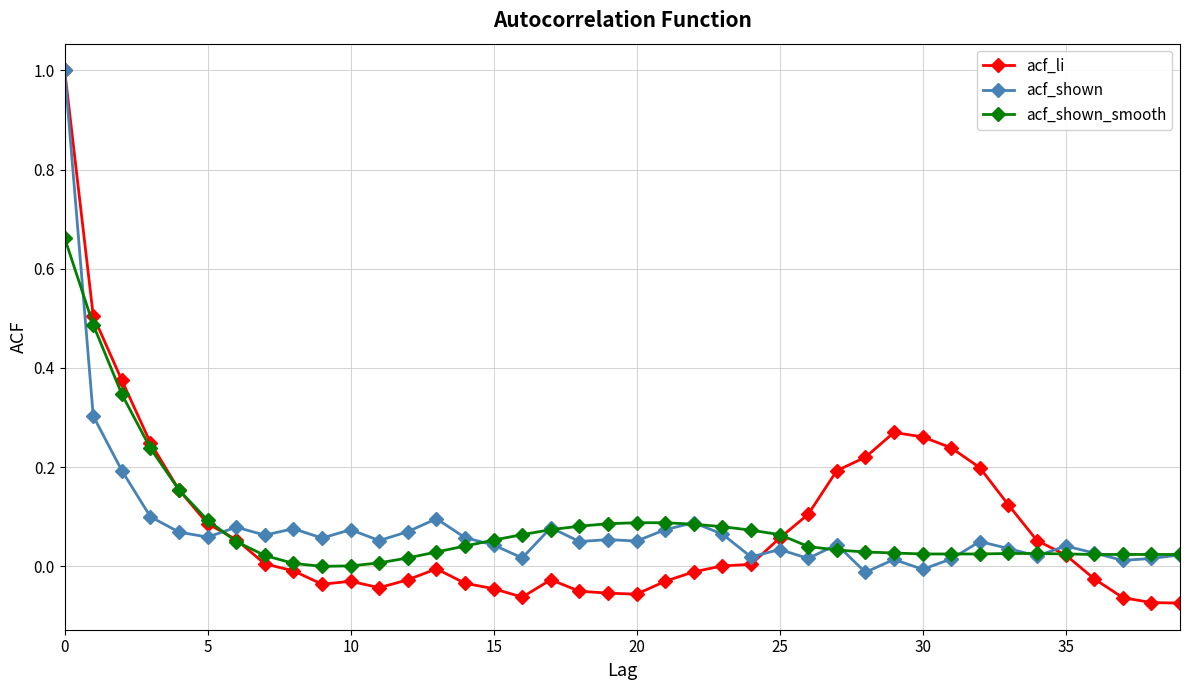

How many data points does each series have?

40